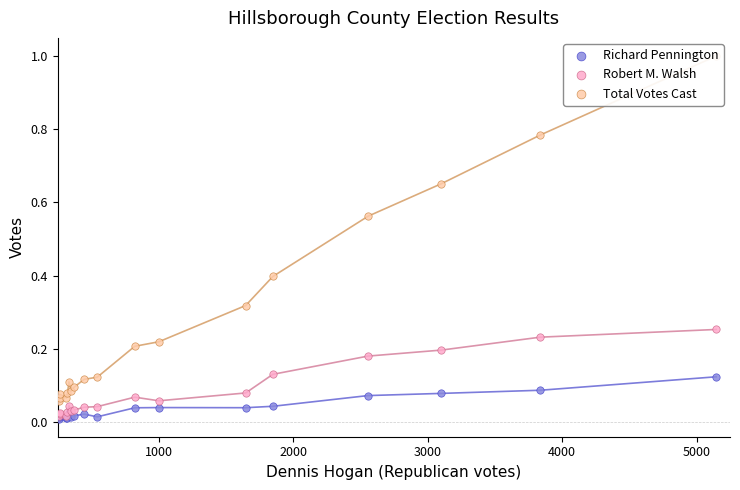

Which series has the widest spread of Y values?

Total Votes Cast